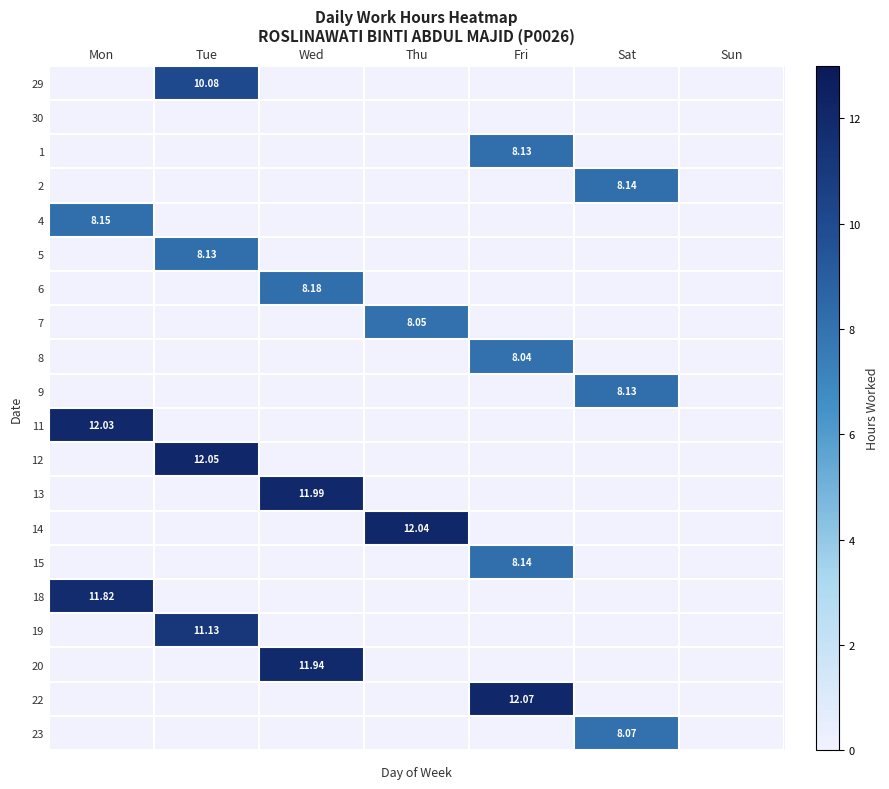

Which category has the highest value in the 2 series?

Sat